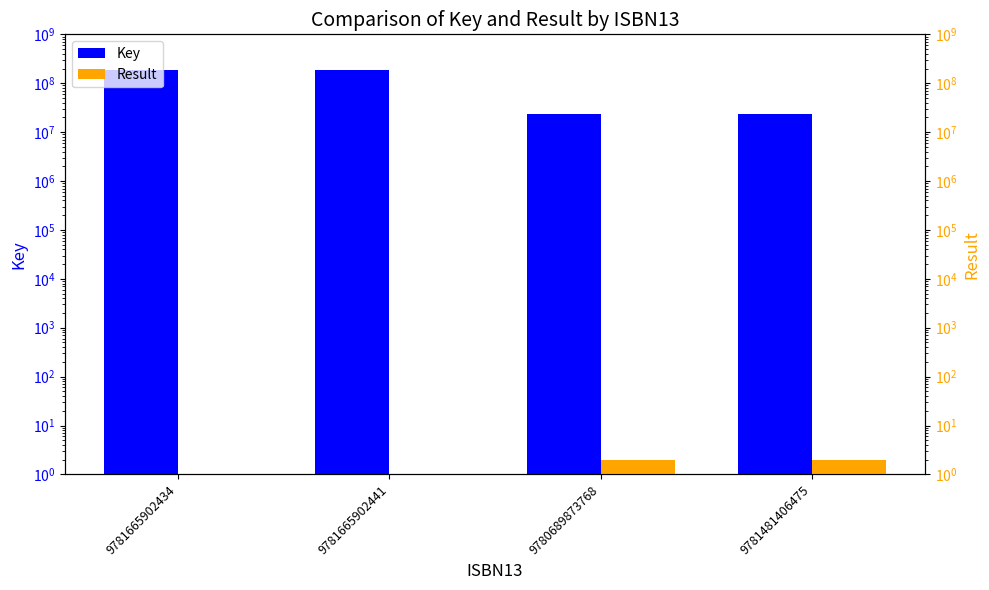

The value of Result at 9781665902441 is 1. True or false?

True